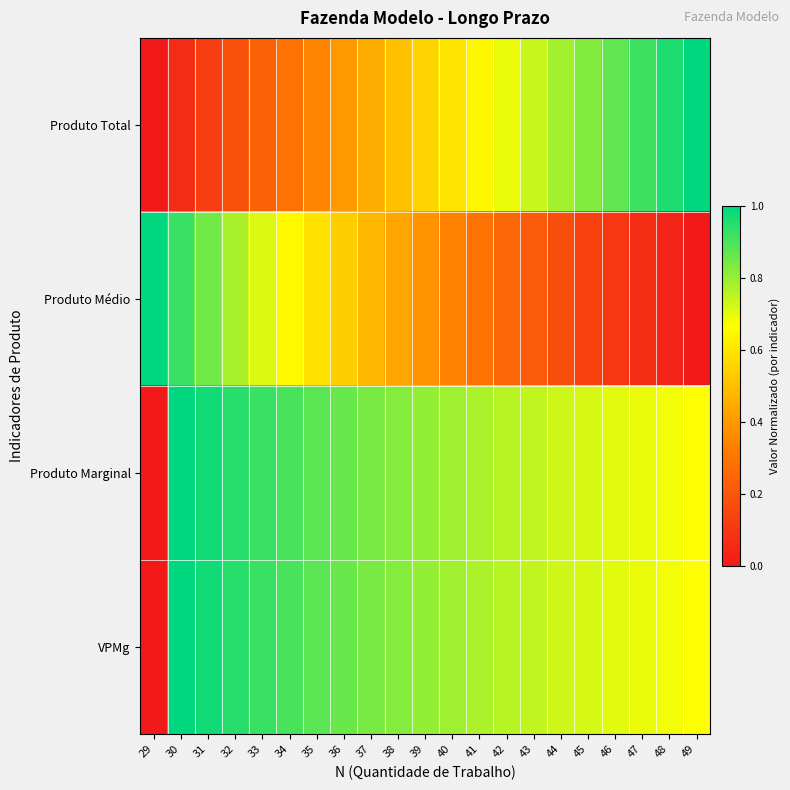

What is the total value across all series at 31?

2.9